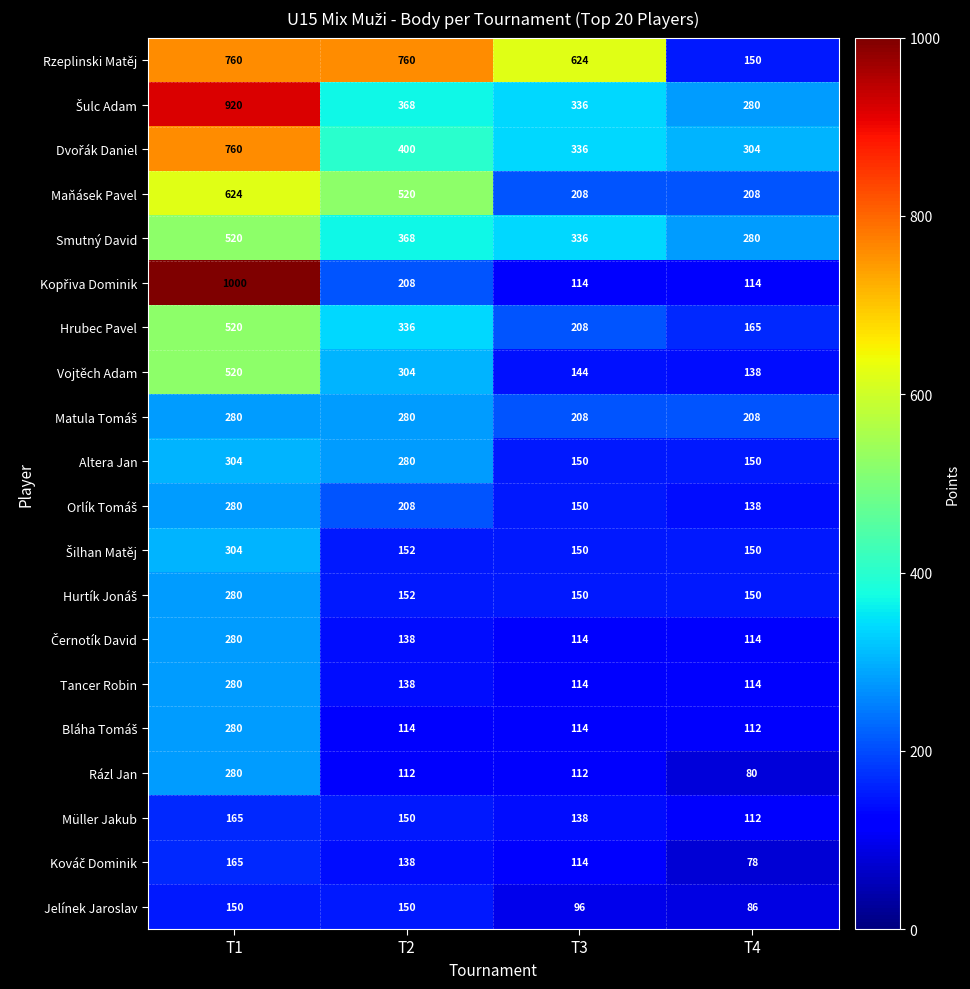

Where does the Hrubec Pavel series first go above 336?

T1